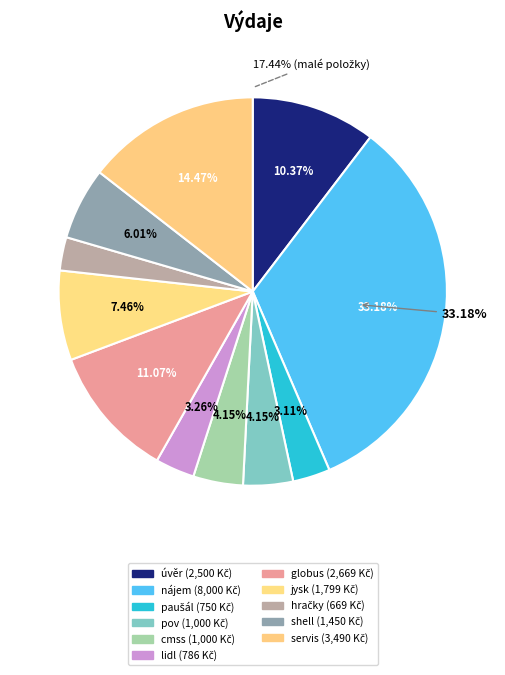

Is it true that pov is 1% of the pie?

False